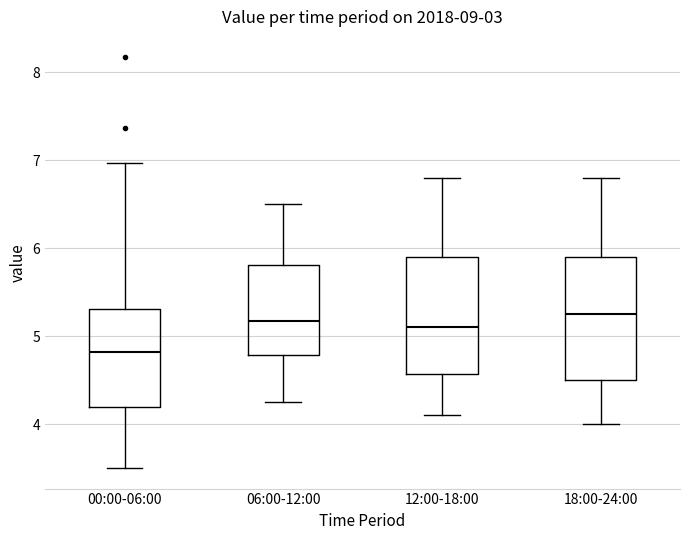

Where does the lower whisker of the box for 06:00-12:00 end on the y-axis? The values are not printed on the chart, so give them approximately, as read against the axis.

4.3